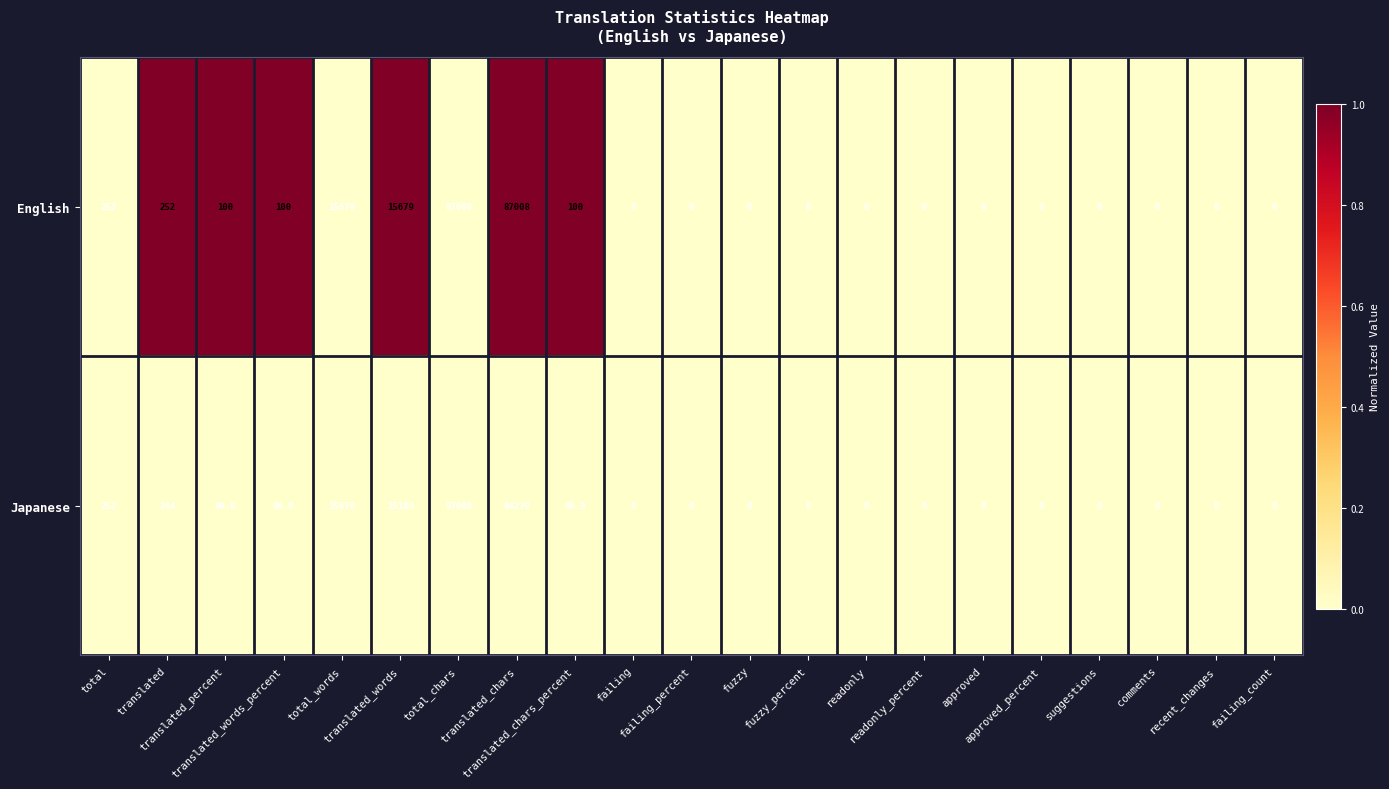

List the series in order of their overall mean, lowest first.

Japanese, English